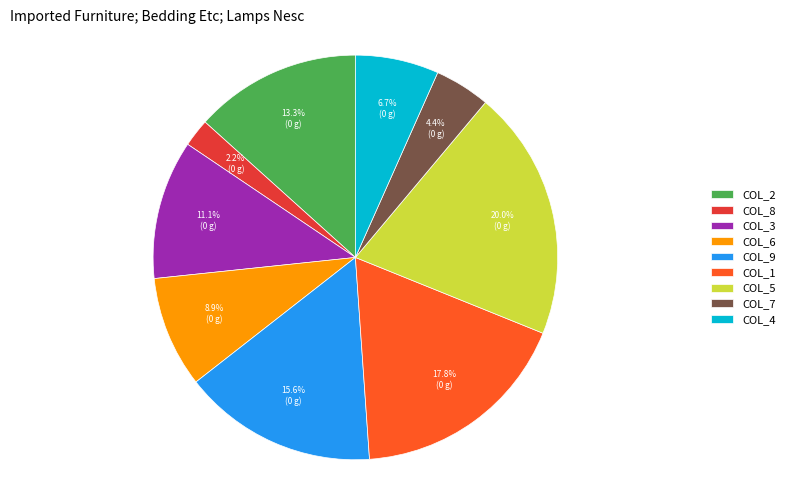

What is the largest slice in the pie chart?

COL_5